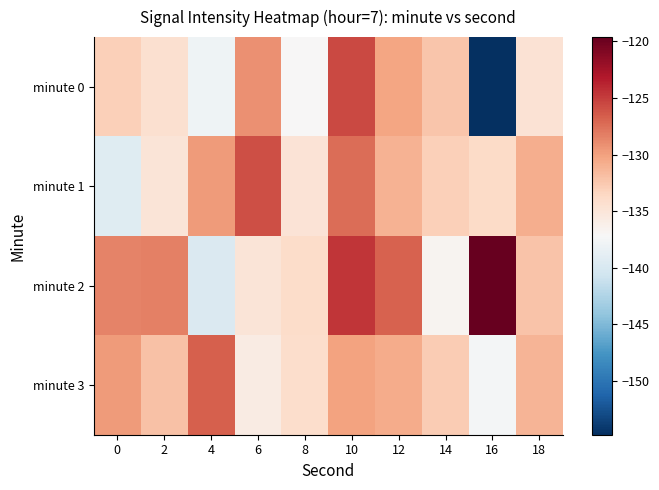

How many series are shown in this chart?

4